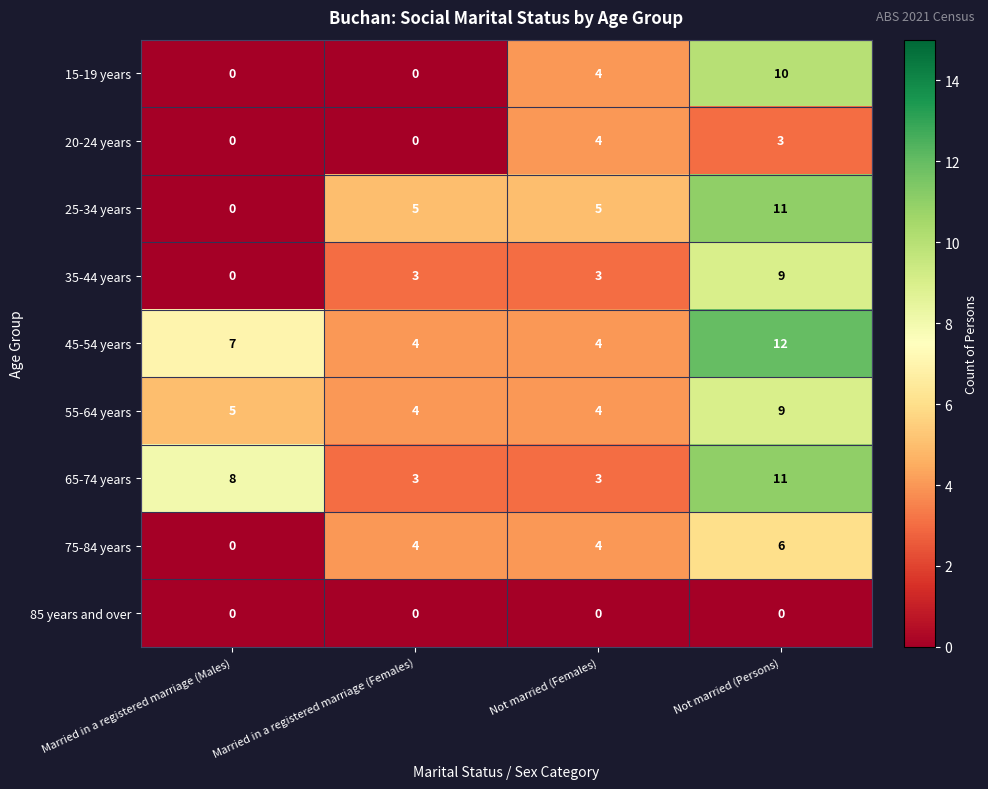

Is it true that 20-24 years equals 2 at Not married (Persons)?

False